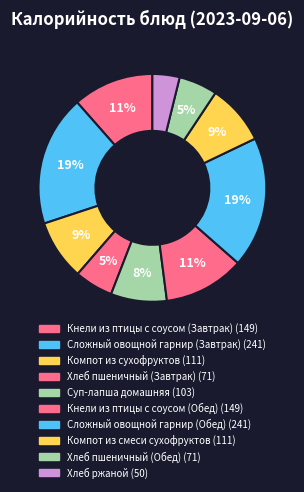

To the nearest percent, what percentage of the pie is Компот из сухофруктов?

9%